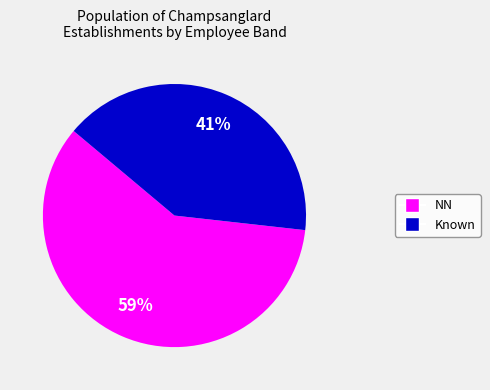

Is there any slice that represents more than half of the pie?

Yes